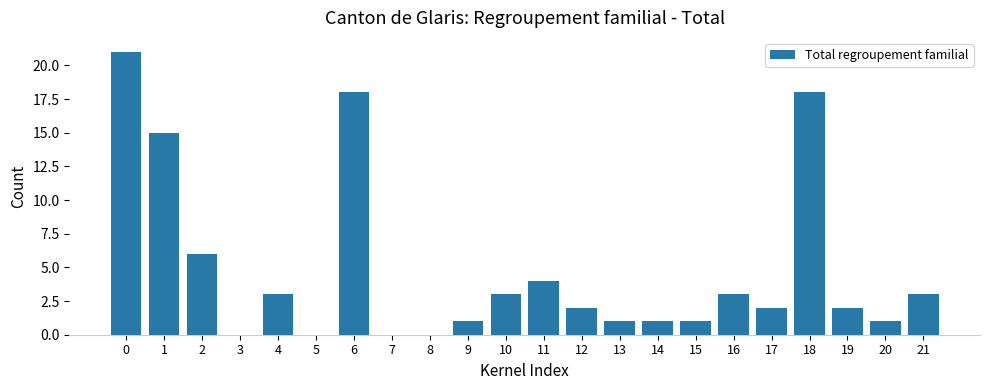

Reading left to right, list all the values displayed in this chart.

0=21	1=15	2=6	3=0	4=3	5=0	6=18	7=0	8=0	9=1	10=3	11=4	12=2	13=1	14=1	15=1	16=3	17=2	18=18	19=2	20=1	21=3